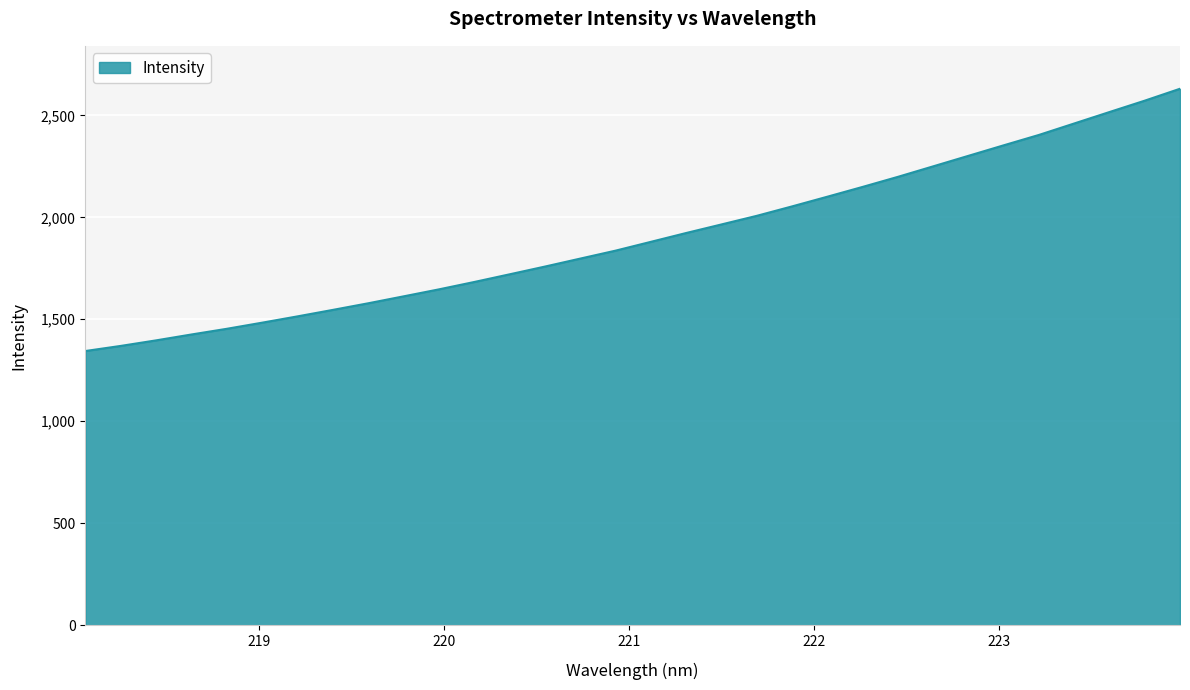

What is the greatest value displayed?

2630.6